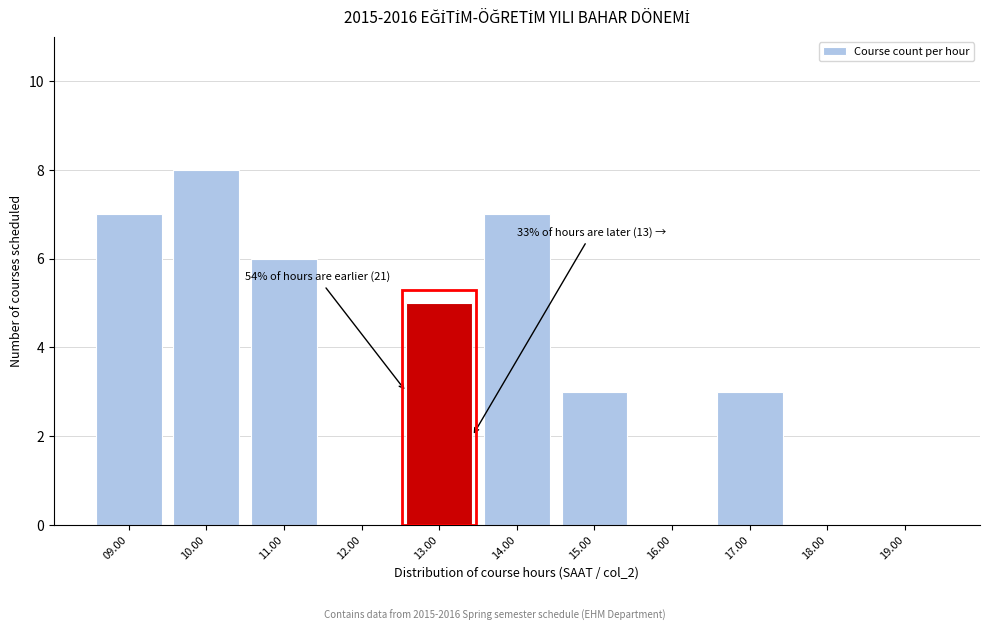

Reading left to right, transcribe all the data shown in this chart.

09.00=7	10.00=8	11.00=6	12.00=0	13.00=5	14.00=7	15.00=3	16.00=0	17.00=3	18.00=0	19.00=0